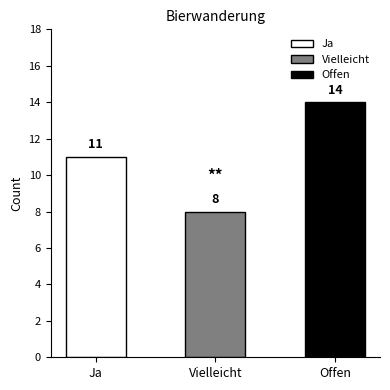

What is the ratio of the value at Ja to the value at Vielleicht?

1.4